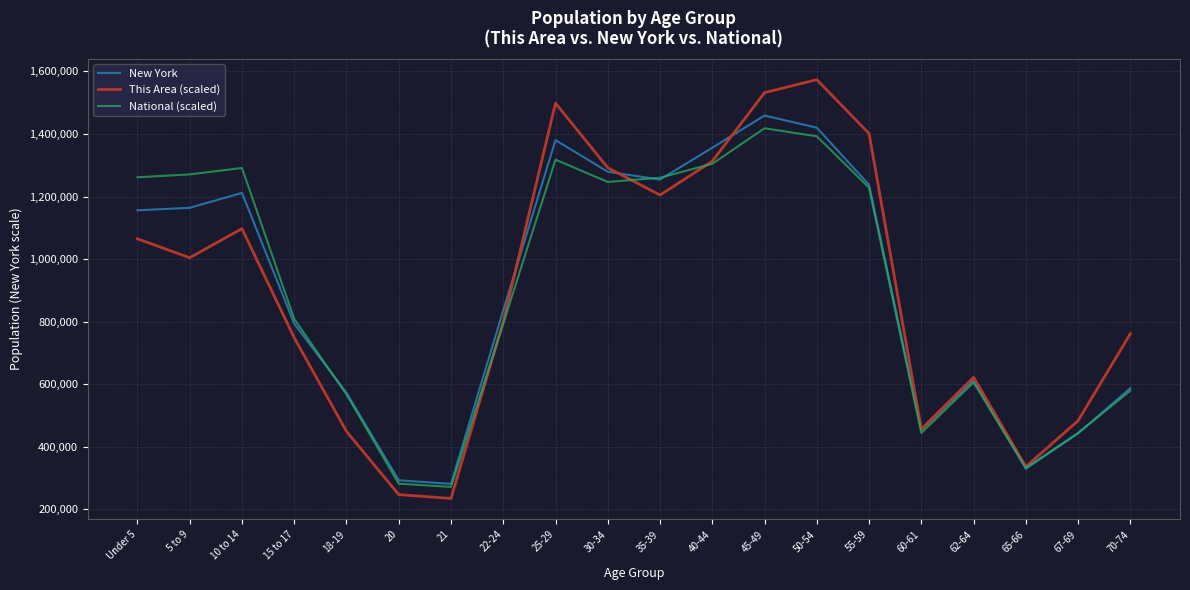

The value of National (scaled) at 25-29 is 1317689.3. True or false?

True